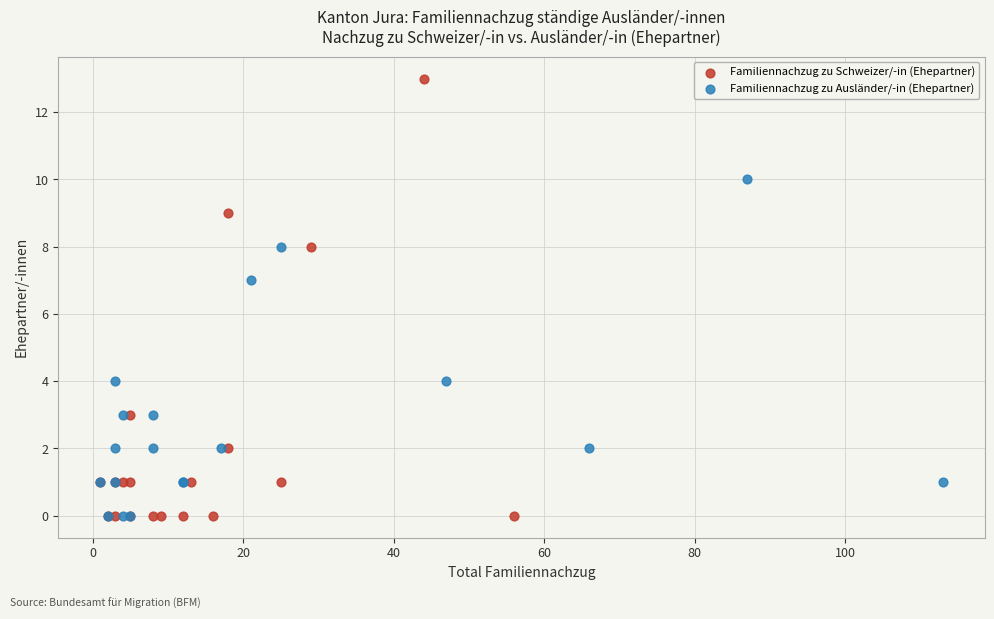

Which series reaches the maximum Y coordinate?

Familiennachzug zu Schweizer/-in (Ehepartner)